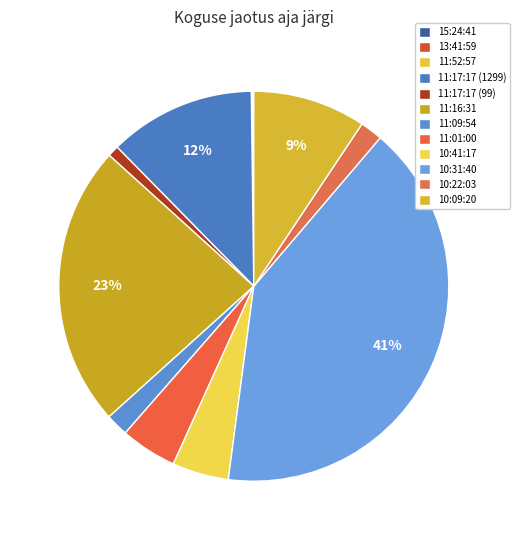

To the nearest percent, what portion does 10:41:17 represent?

5%